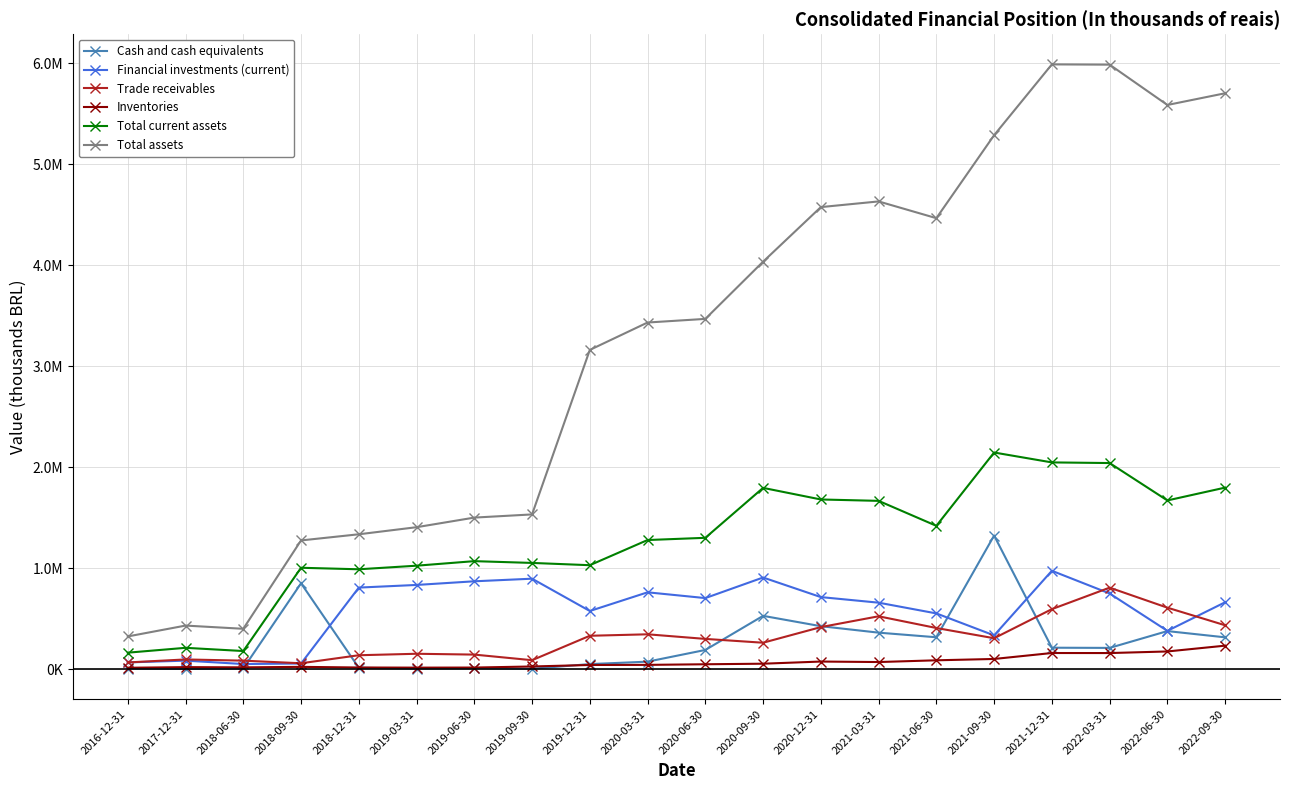

What are all the series names shown in the legend?

Cash and cash equivalents, Financial investments (current), Trade receivables, Inventories, Total current assets, Total assets